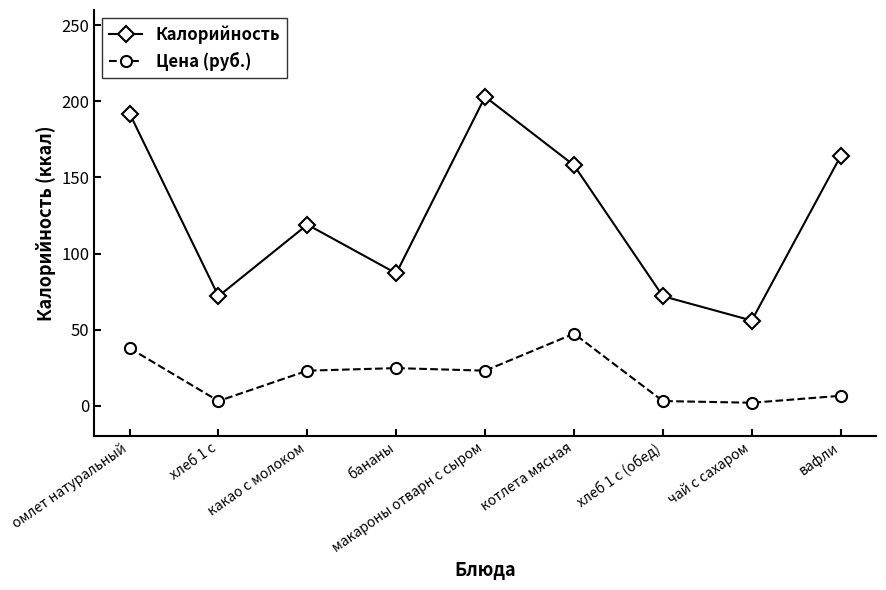

True or false: Калорийность and Цена (руб.) cross at least once.

False